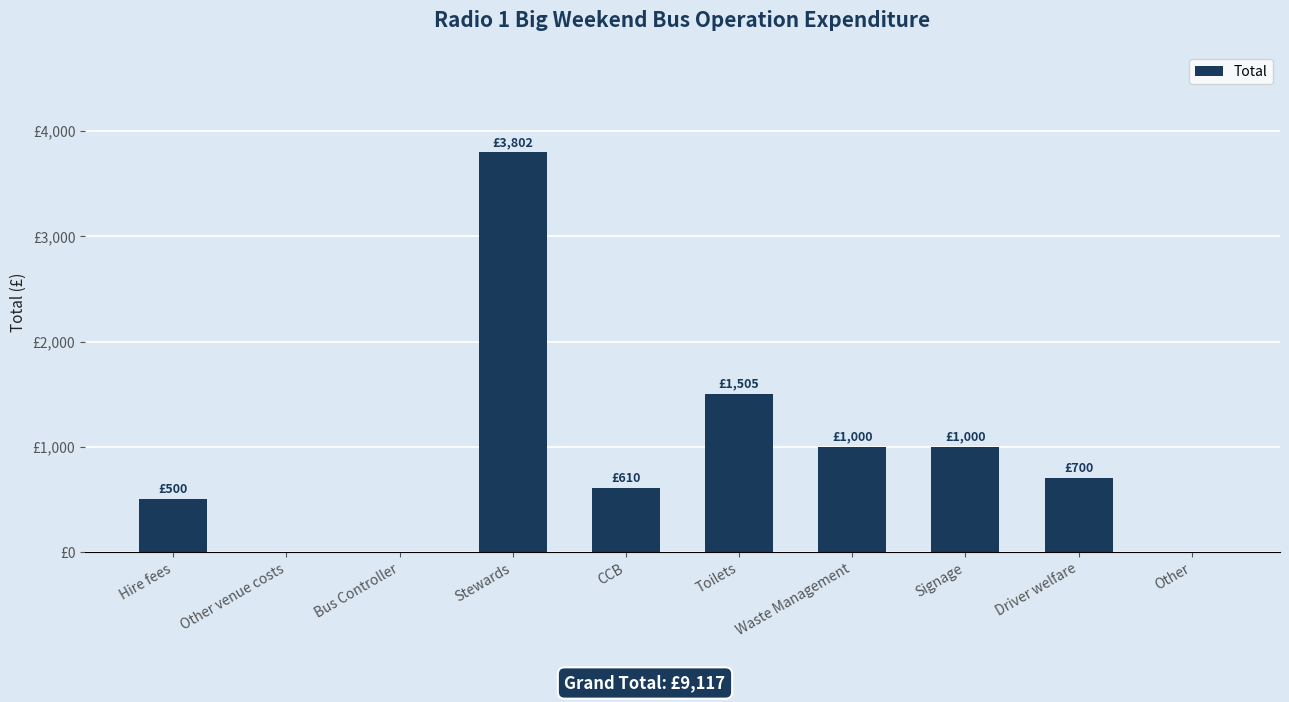

Between Toilets and Hire fees, which is larger?

Toilets